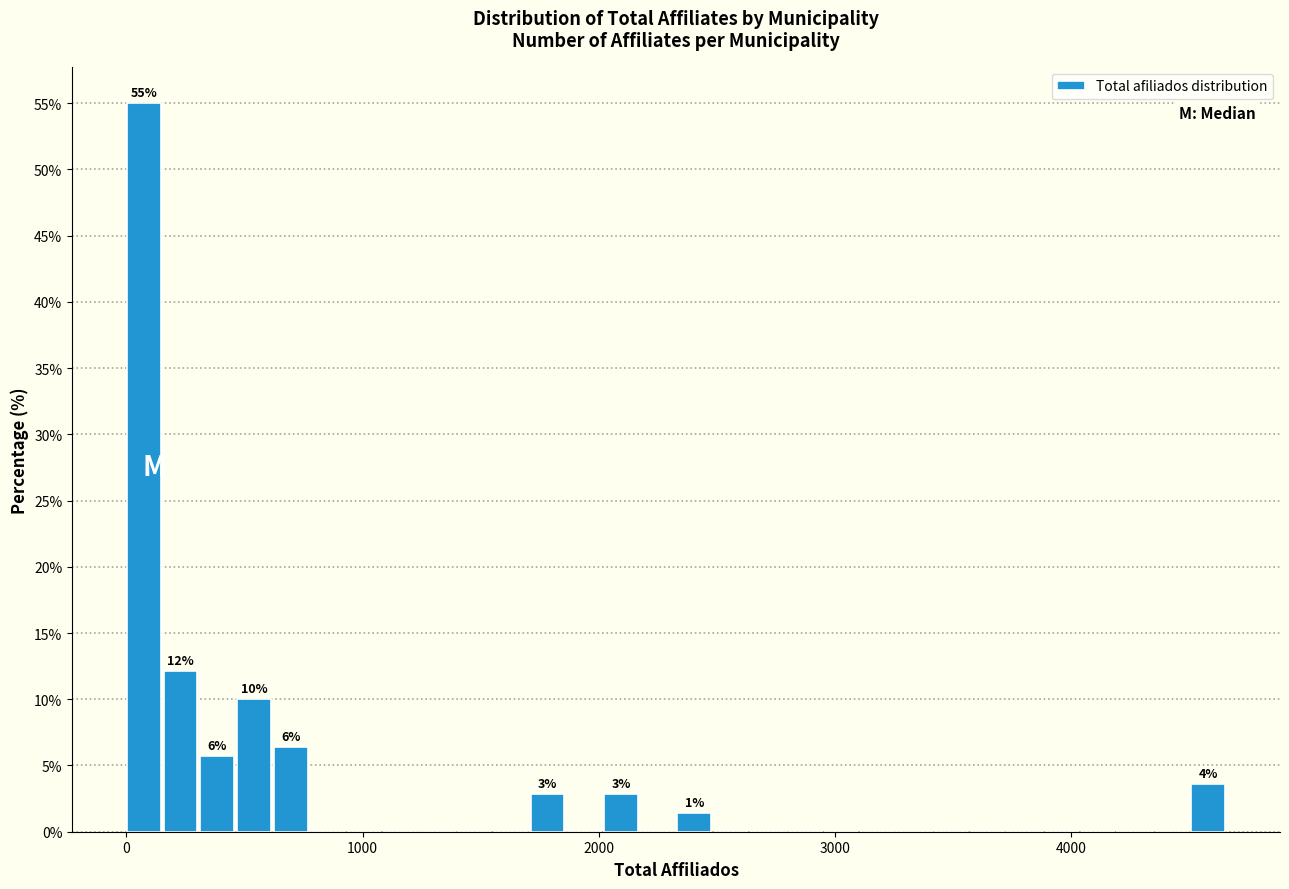

Read against the x-axis, roughly where is the centre of the tallest bar?

100